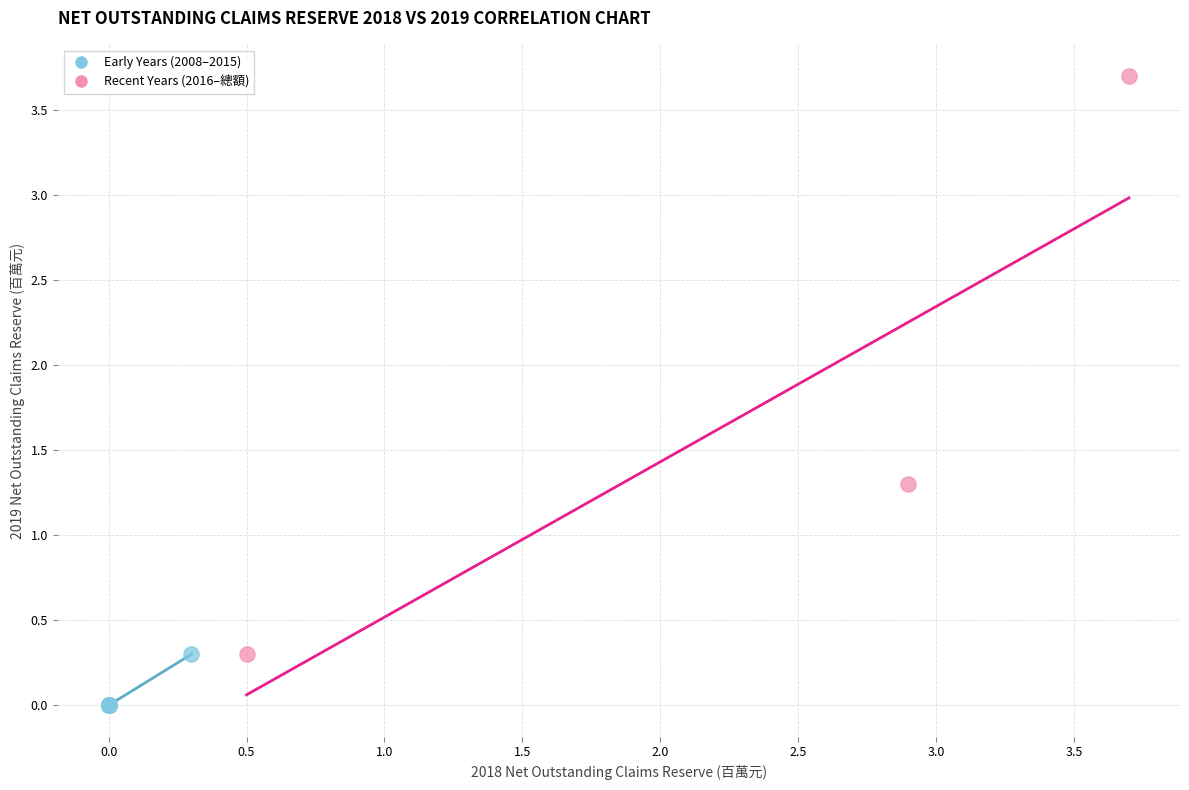

Which series reaches the maximum Y coordinate?

Recent Years (2016–總額)